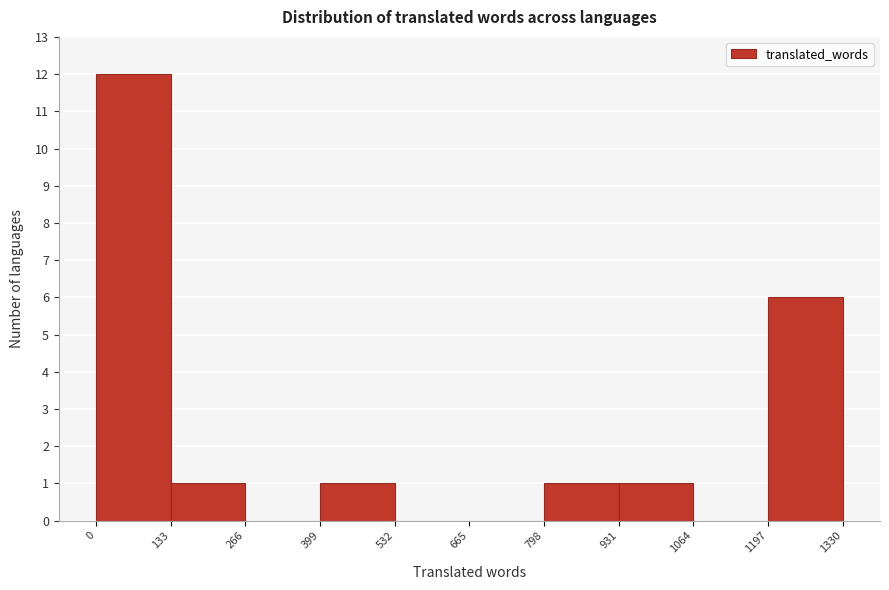

Reading left to right, list every bar in this chart as the range it spans on the x-axis followed by its height. The values are not printed on the chart, so give them approximately, as read against the axis.

0 to 133: 12
133 to 266: 1
266 to 399: 0
399 to 532: 1
532 to 665: 0
665 to 798: 0
798 to 931: 1
931 to 1064: 1
1064 to 1197: 0
1197 to 1330: 6